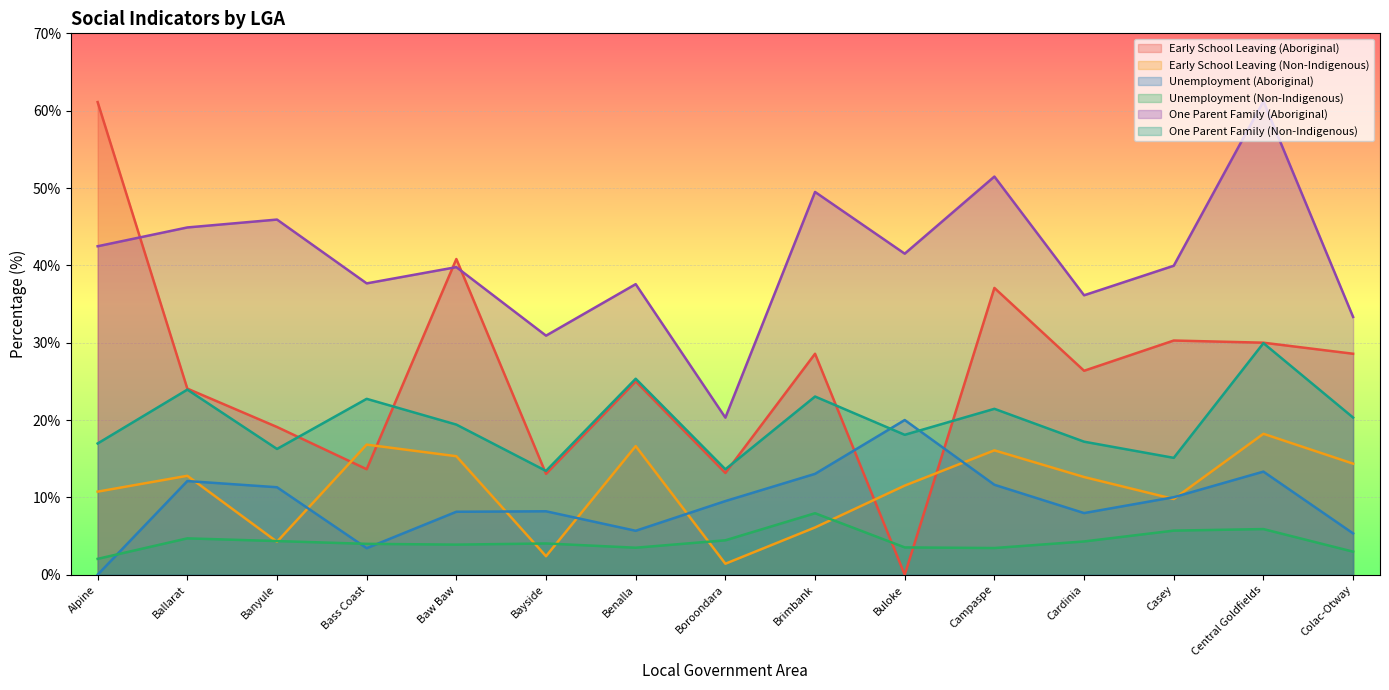

Reading left to right, what are all the values shown in this chart?

Early School Leaving (Aboriginal): Alpine=61.1	Ballarat=24.1	Banyule=19.1	Bass Coast=13.6	Baw Baw=40.8	Bayside=13.0	Benalla=25.0	Boroondara=13.2	Brimbank=28.6	Buloke=0.0	Campaspe=37.1	Cardinia=26.4	Casey=30.3	Central Goldfields=30.0	Colac-Otway=28.6
Early School Leaving (Non-Indigenous): Alpine=10.7	Ballarat=12.8	Banyule=4.3	Bass Coast=16.8	Baw Baw=15.3	Bayside=2.4	Benalla=16.6	Boroondara=1.4	Brimbank=6.1	Buloke=11.5	Campaspe=16.1	Cardinia=12.6	Casey=9.8	Central Goldfields=18.2	Colac-Otway=14.4
Unemployment (Aboriginal): Alpine=0.0	Ballarat=12.1	Banyule=11.3	Bass Coast=3.4	Baw Baw=8.1	Bayside=8.2	Benalla=5.7	Boroondara=9.5	Brimbank=13.0	Buloke=20.0	Campaspe=11.6	Cardinia=8.0	Casey=10.0	Central Goldfields=13.3	Colac-Otway=5.3
Unemployment (Non-Indigenous): Alpine=2.0	Ballarat=4.7	Banyule=4.3	Bass Coast=4.0	Baw Baw=3.9	Bayside=4.0	Benalla=3.5	Boroondara=4.5	Brimbank=8.0	Buloke=3.5	Campaspe=3.5	Cardinia=4.3	Casey=5.7	Central Goldfields=5.9	Colac-Otway=3.0
One Parent Family (Aboriginal): Alpine=42.5	Ballarat=44.9	Banyule=45.9	Bass Coast=37.7	Baw Baw=39.8	Bayside=30.9	Benalla=37.6	Boroondara=20.3	Brimbank=49.5	Buloke=41.5	Campaspe=51.5	Cardinia=36.1	Casey=40.0	Central Goldfields=61.2	Colac-Otway=33.3
One Parent Family (Non-Indigenous): Alpine=17.0	Ballarat=23.9	Banyule=16.3	Bass Coast=22.7	Baw Baw=19.4	Bayside=13.4	Benalla=25.3	Boroondara=13.6	Brimbank=23.0	Buloke=18.1	Campaspe=21.4	Cardinia=17.2	Casey=15.1	Central Goldfields=29.9	Colac-Otway=20.3